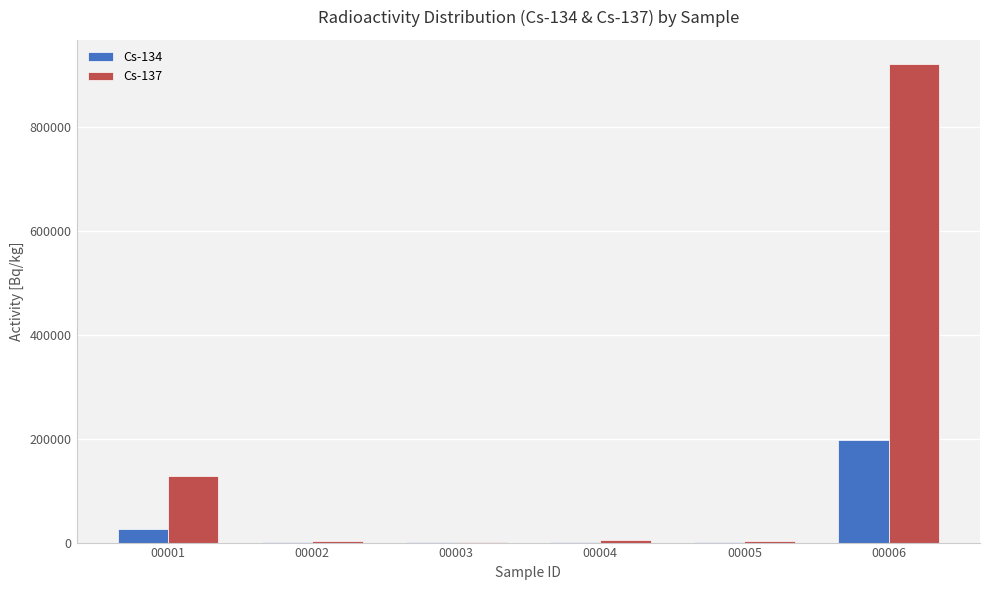

Does the chart contain stacked bars?

No